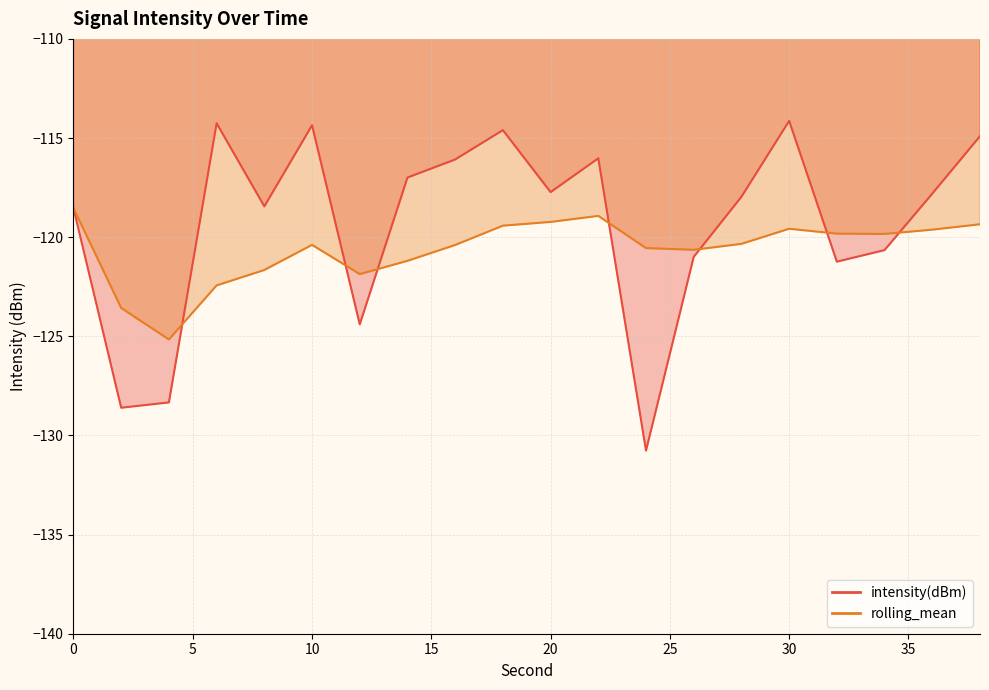

How many interior local peaks does the rolling_mean series have?

3